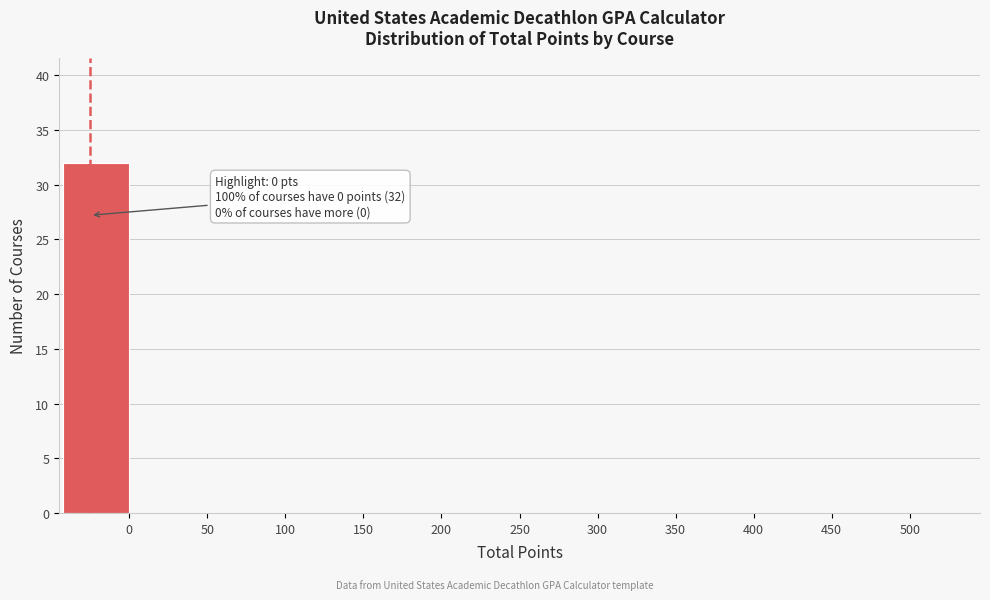

Reading right to left, transcribe all the data shown in this chart.

500=0	450=0	400=0	350=0	300=0	250=0	200=0	150=0	100=0	50=0	0=32